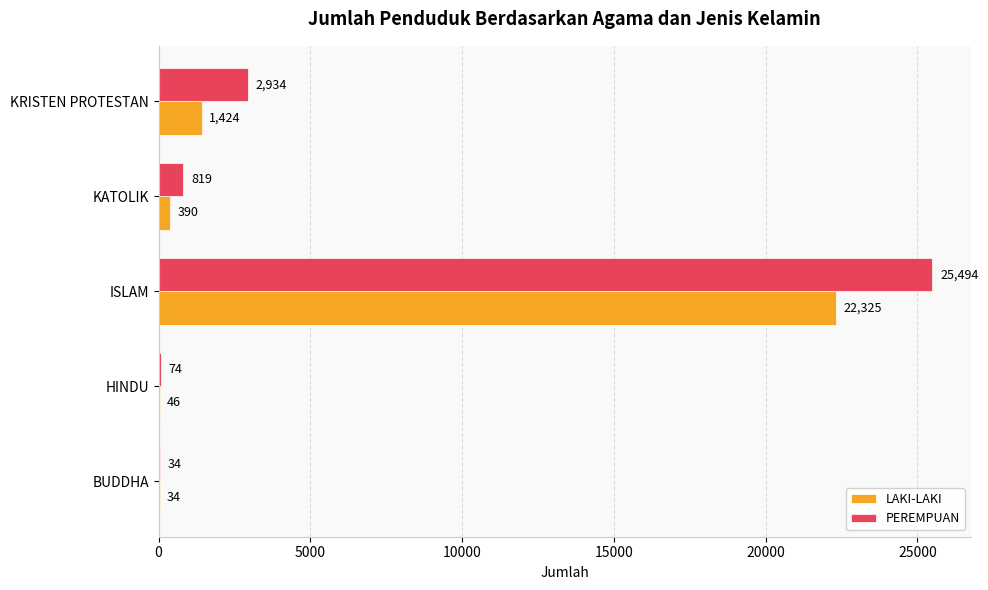

Which series has the widest spread of values?

PEREMPUAN